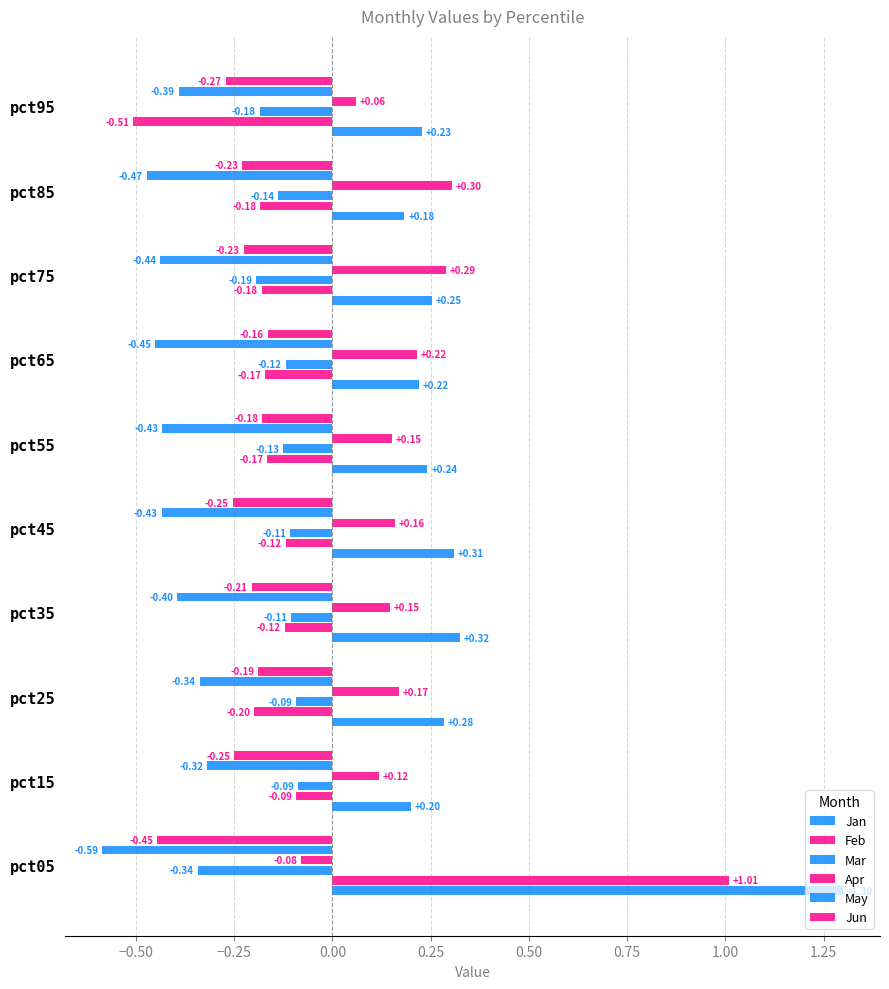

How many values in the Feb series are below 0?

9